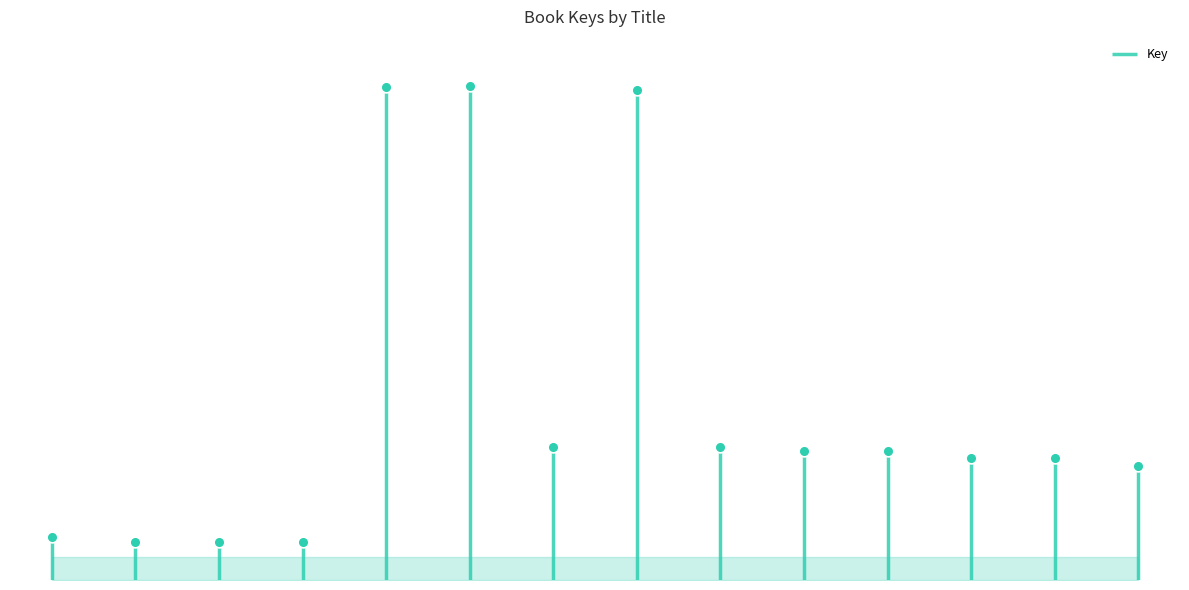

What is the change in value from Double Trouble to Out of Remote Control?

+1954560580